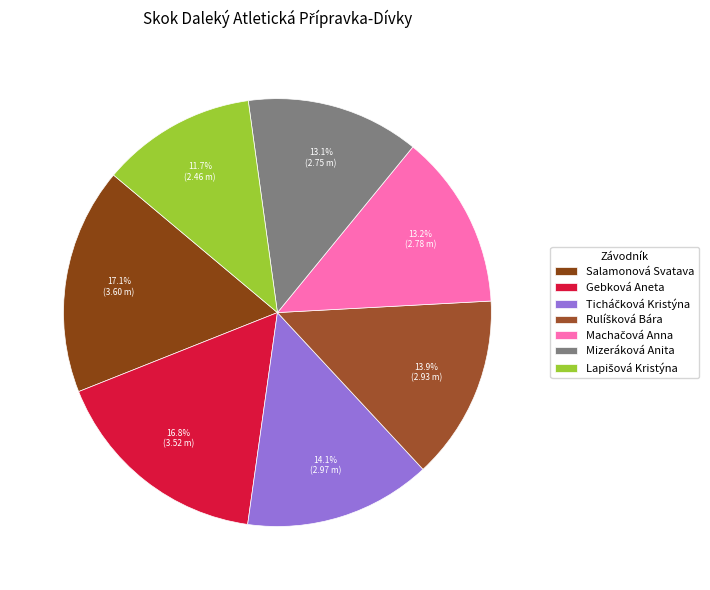

How many slices are in this pie chart?

7